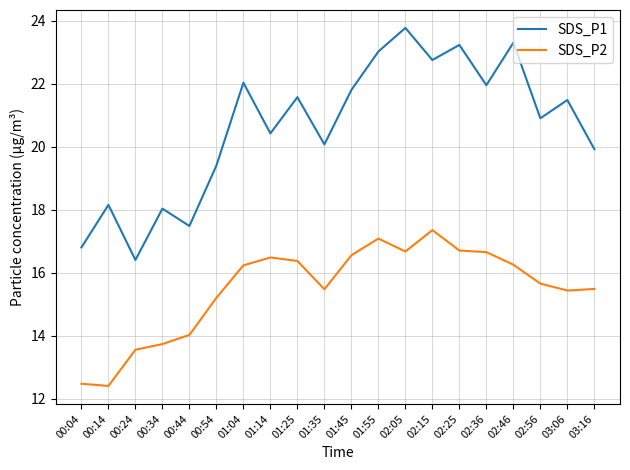

What is the sum of all SDS_P2 values?

309.7